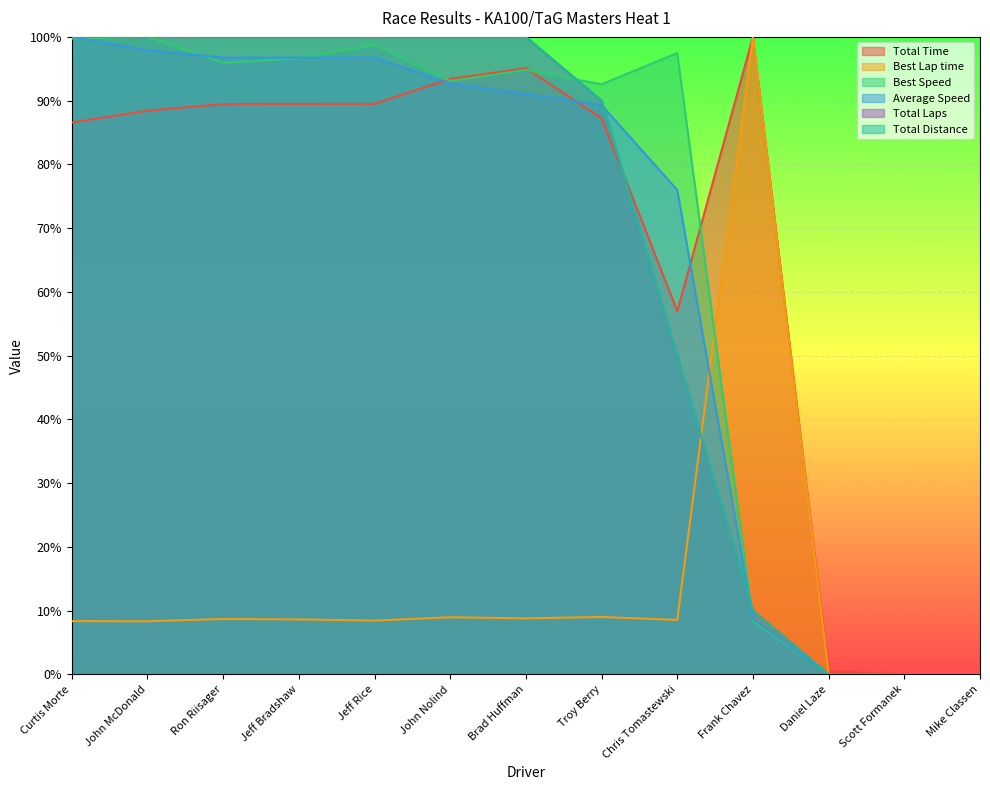

Which series changed the most between Jeff Bradshaw and Brad Huffman?

Average Speed